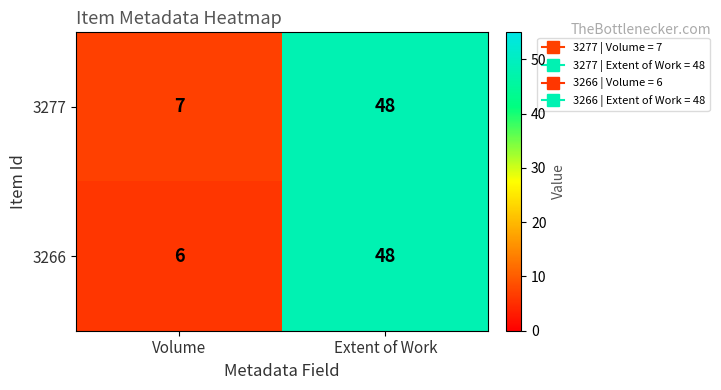

Read the 3277 value at Extent of Work.

48